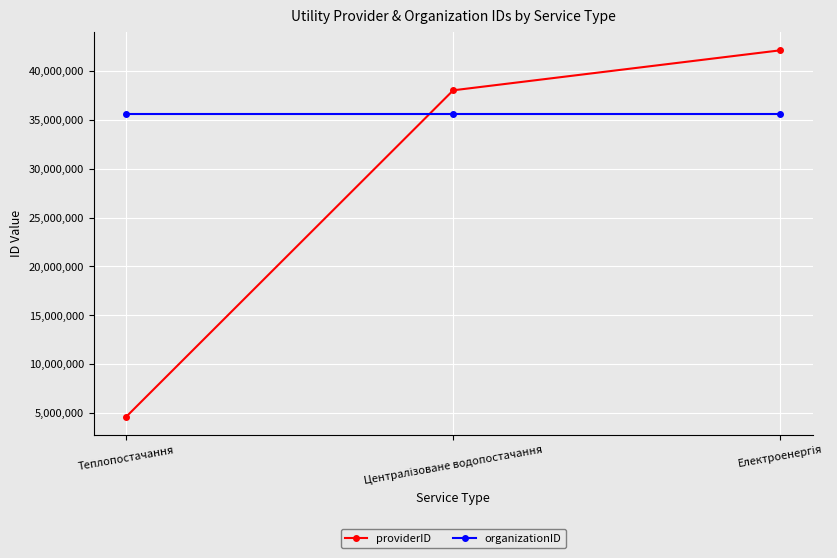

At how many categories does at least one series exceed 17772386?

3